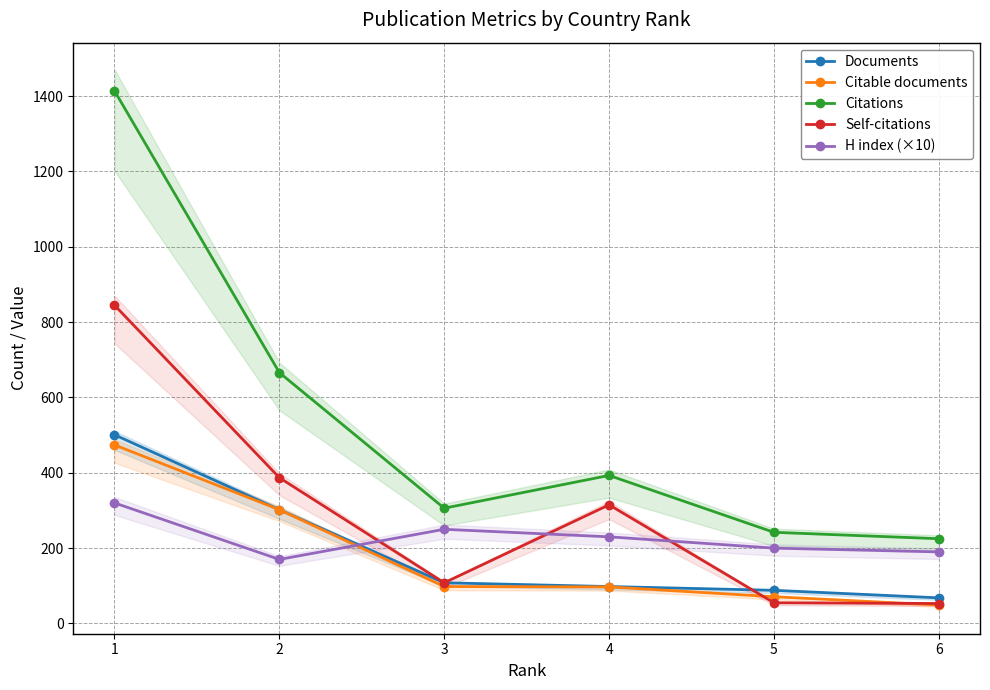

Which category has the highest value in the Citable documents series?

1